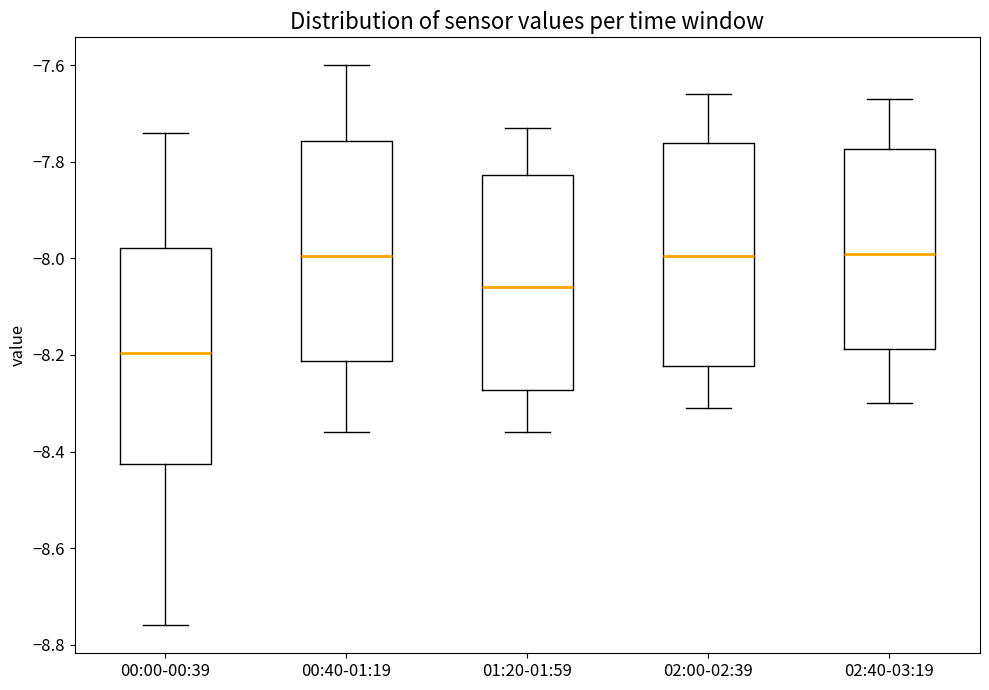

Reading left to right, transcribe this box plot: for each box, give where its median line is, the range the box spans, and where its two whiskers end, as read against the y-axis. The values are not printed on the chart, so give them approximately, as read against the axis.

00:00-00:39: median -8.20, box -8.42 to -7.98, whiskers -8.76 to -7.74
00:40-01:19: median -8.00, box -8.22 to -7.76, whiskers -8.36 to -7.60
01:20-01:59: median -8.06, box -8.28 to -7.82, whiskers -8.36 to -7.72
02:00-02:39: median -8.00, box -8.22 to -7.76, whiskers -8.30 to -7.66
02:40-03:19: median -7.98, box -8.18 to -7.78, whiskers -8.30 to -7.66